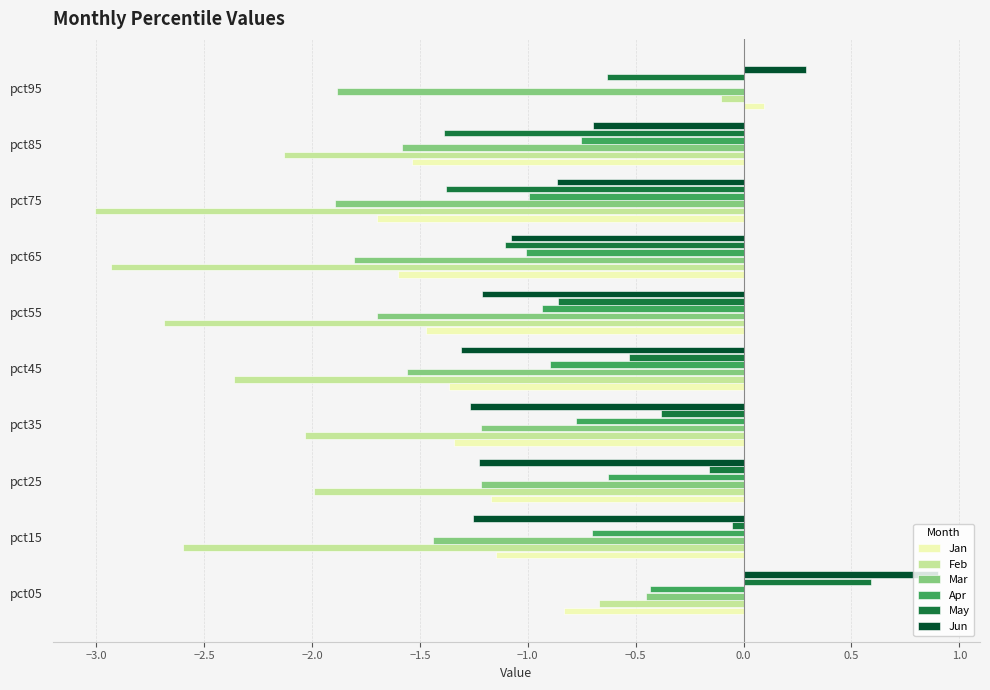

Which series has the largest total across all categories?

May